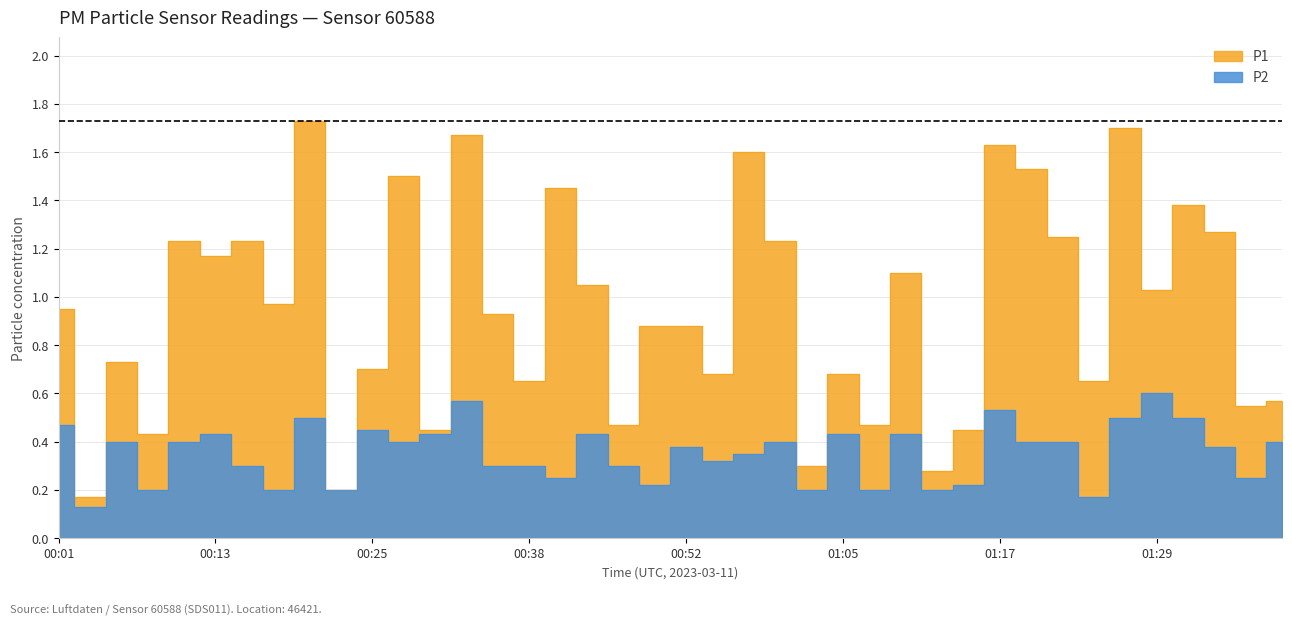

What is the value of the P1 point at the 30th from the left?

0.5